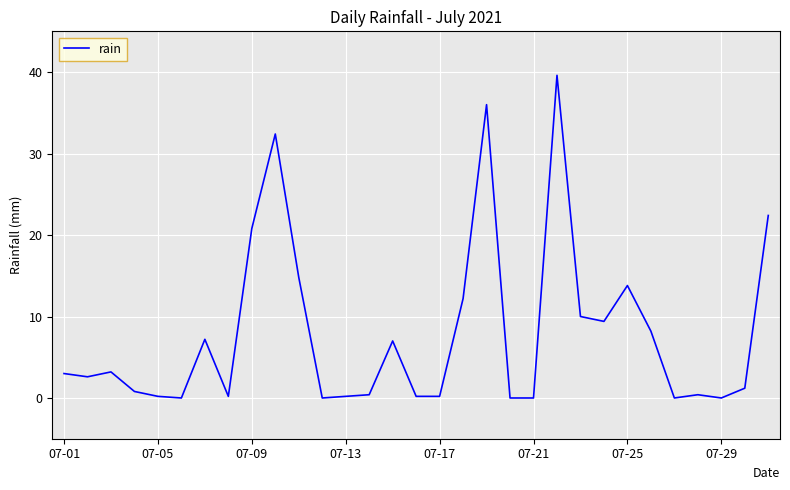

Reading right to left, list all the values displayed in this chart.

22.4	1.2	0.0	0.4	0.0	8.2	13.8	9.4	10.0	39.6	0.0	0.0	36.0	12.2	0.2	0.2	7.0	0.4	0.2	0.0	14.8	32.4	20.8	0.2	7.2	0.0	0.2	0.8	3.2	2.6	3.0